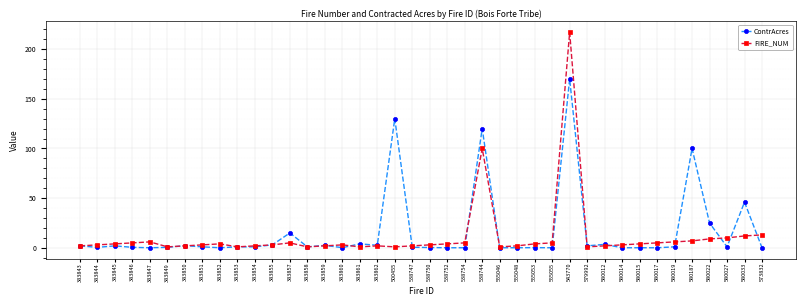

What are all the series names shown in the legend?

ContrAcres, FIRE_NUM